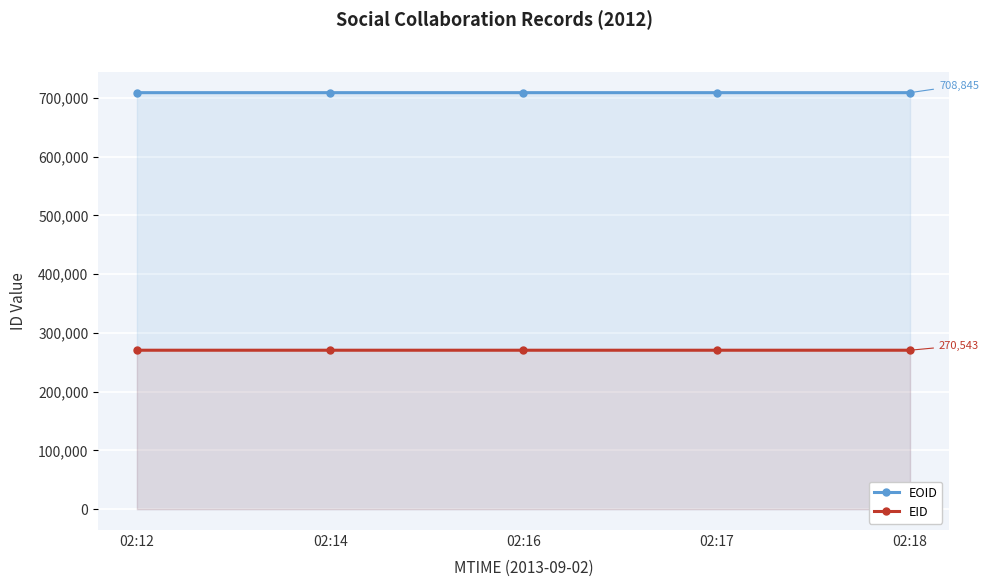

Which series has the largest total across all categories?

EOID